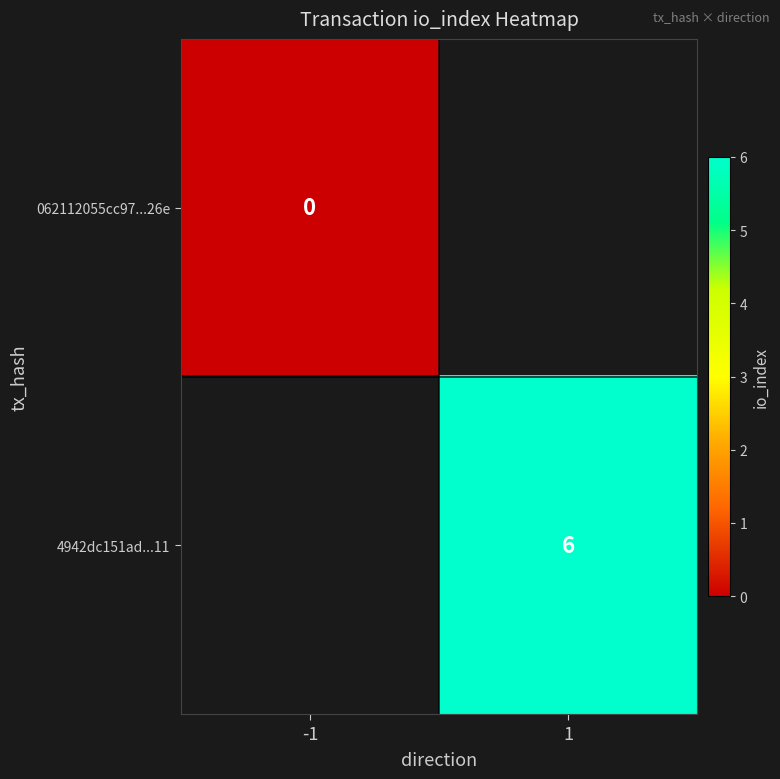

True or false: 4942dc151ad...11 has a value of 10 at 1.

False